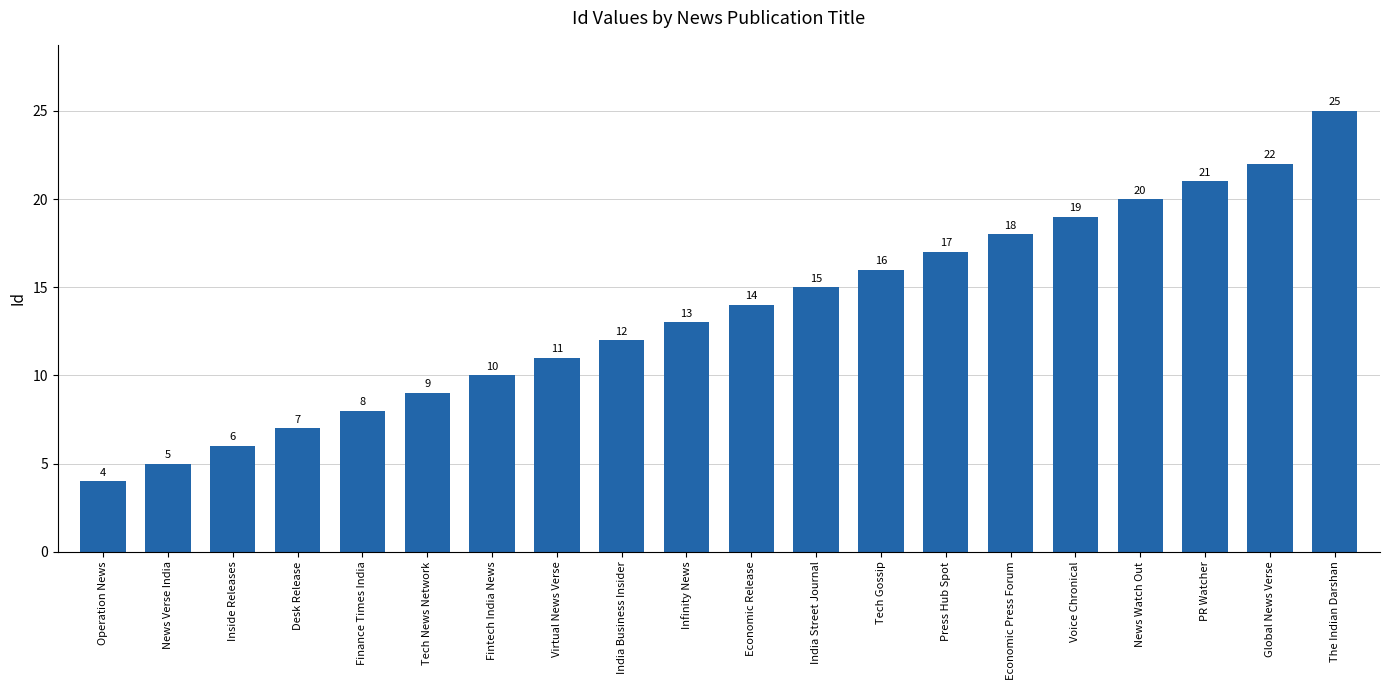

What is the smallest value displayed?

4